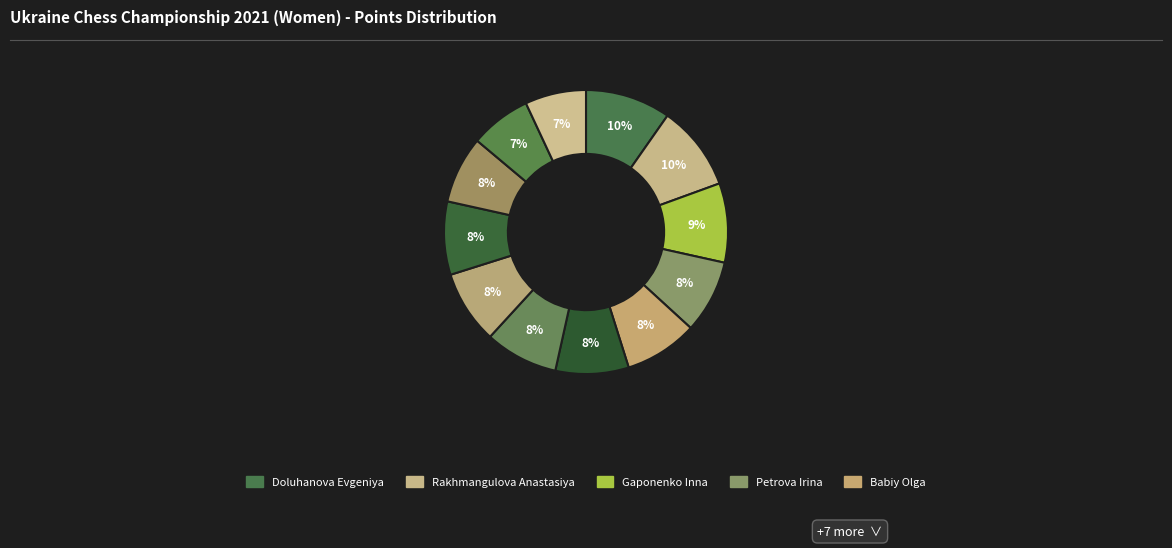

To the nearest percent, what is the average slice percentage?

8%